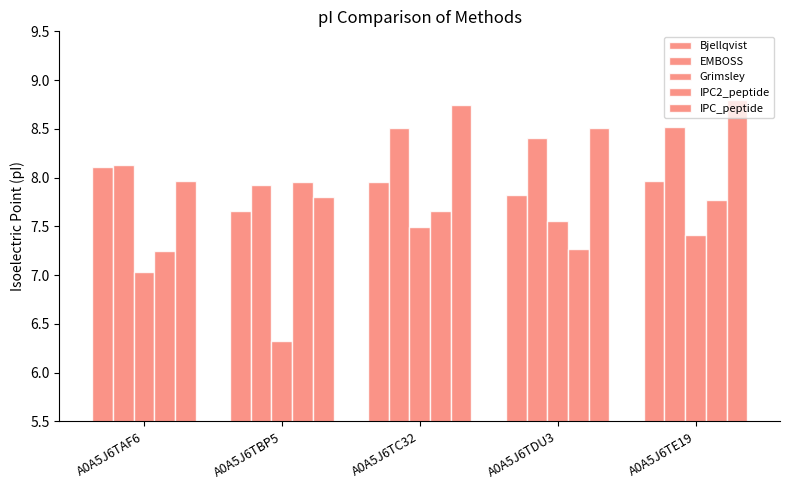

The value of EMBOSS at A0A5J6TBP5 is 13.5. True or false?

False